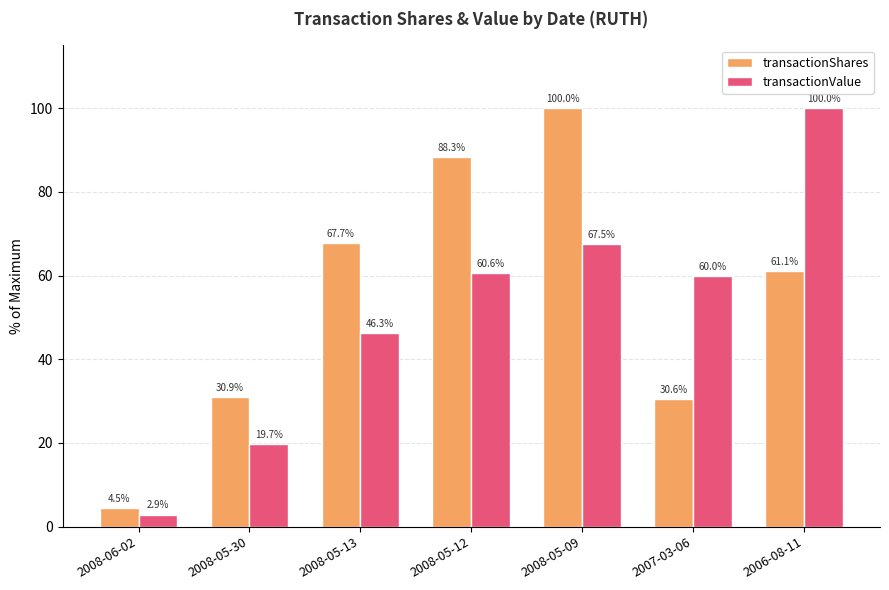

How many bars are there in each group?

2